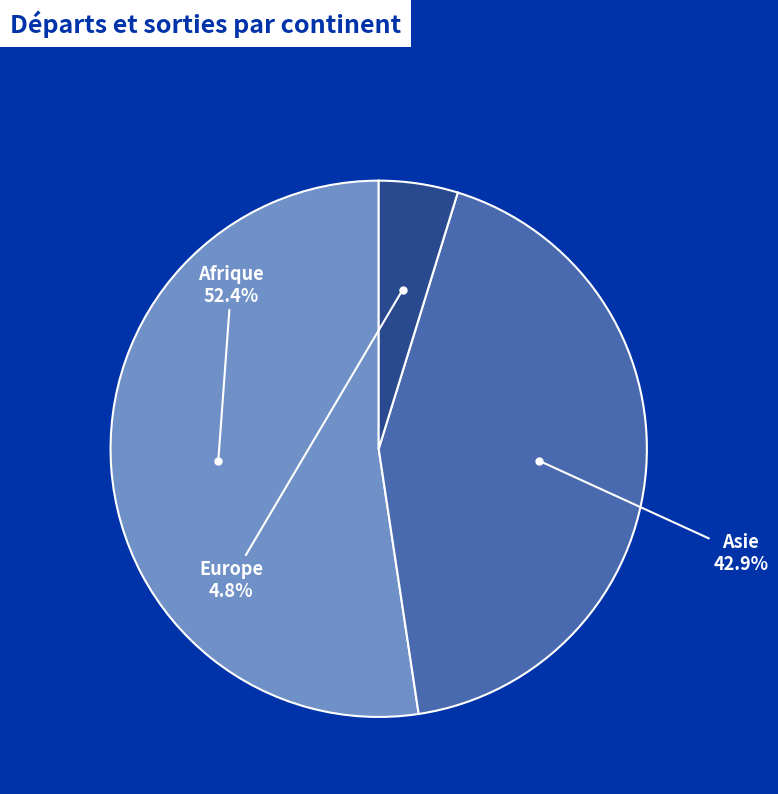

True or false: Asie accounts for 32% of the total.

False